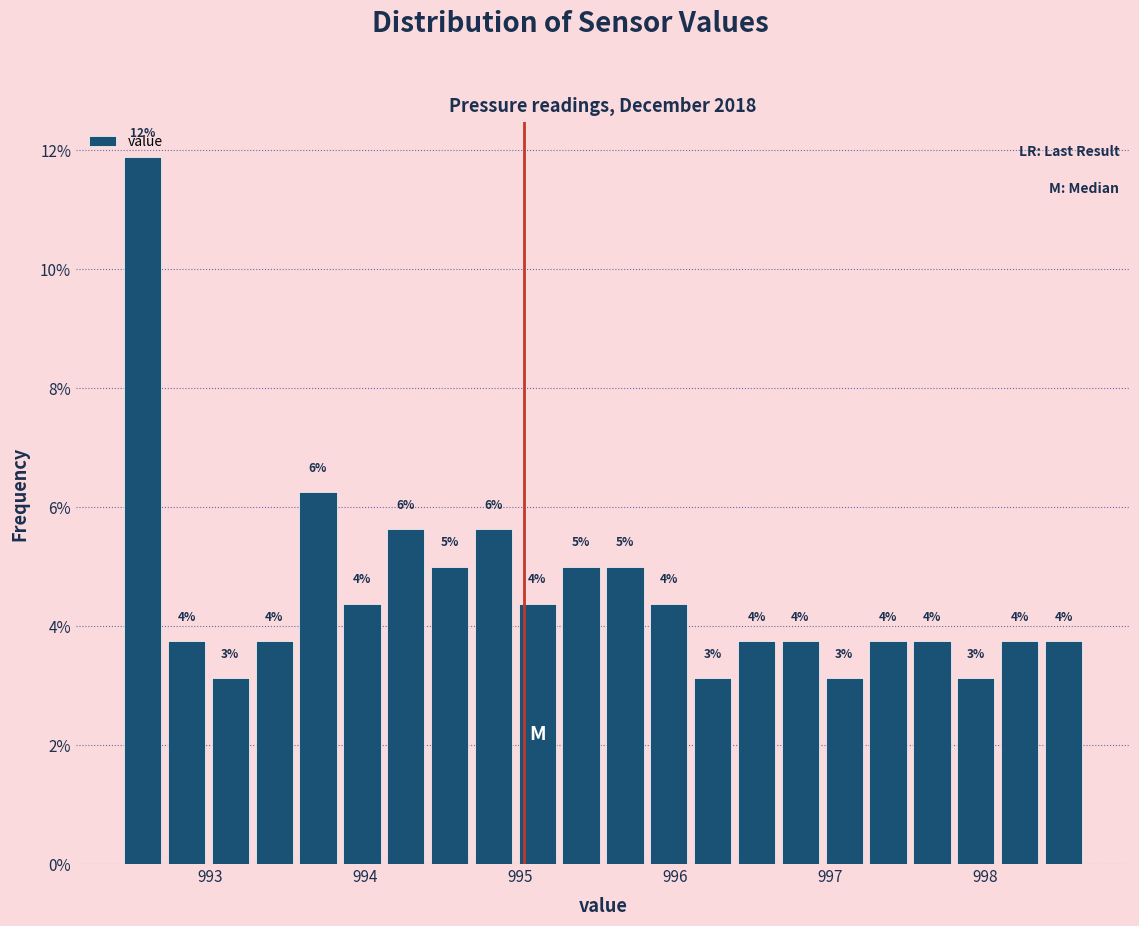

Read against the x-axis, roughly where is the centre of the tallest bar?

992.6